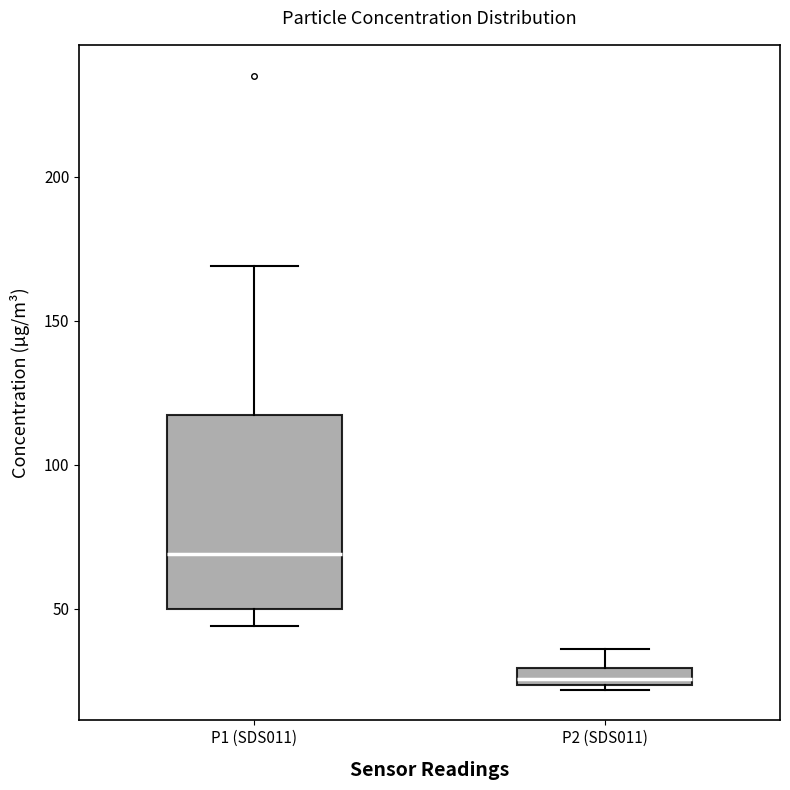

Which box's median line is the highest?

P1 (SDS011)